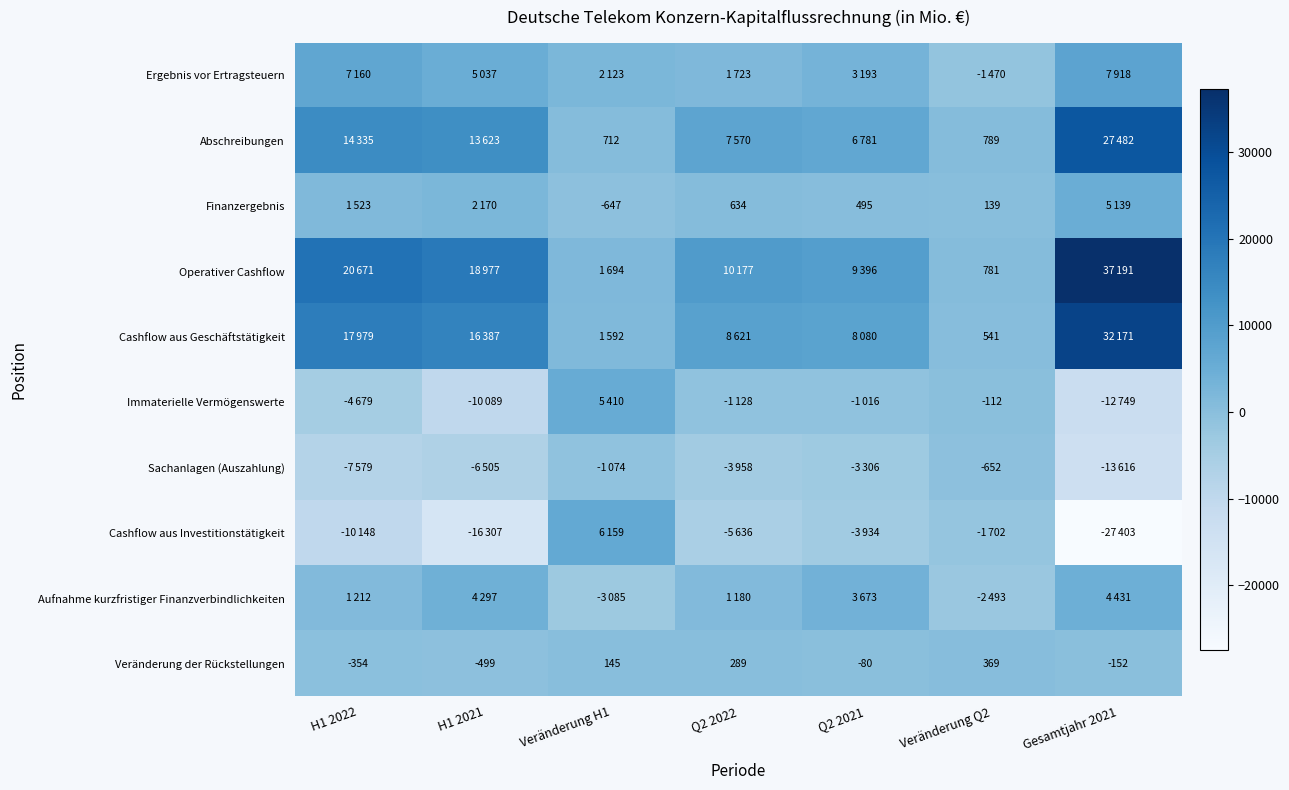

The value of Abschreibungen at Veränderung H1 is 712. True or false?

True